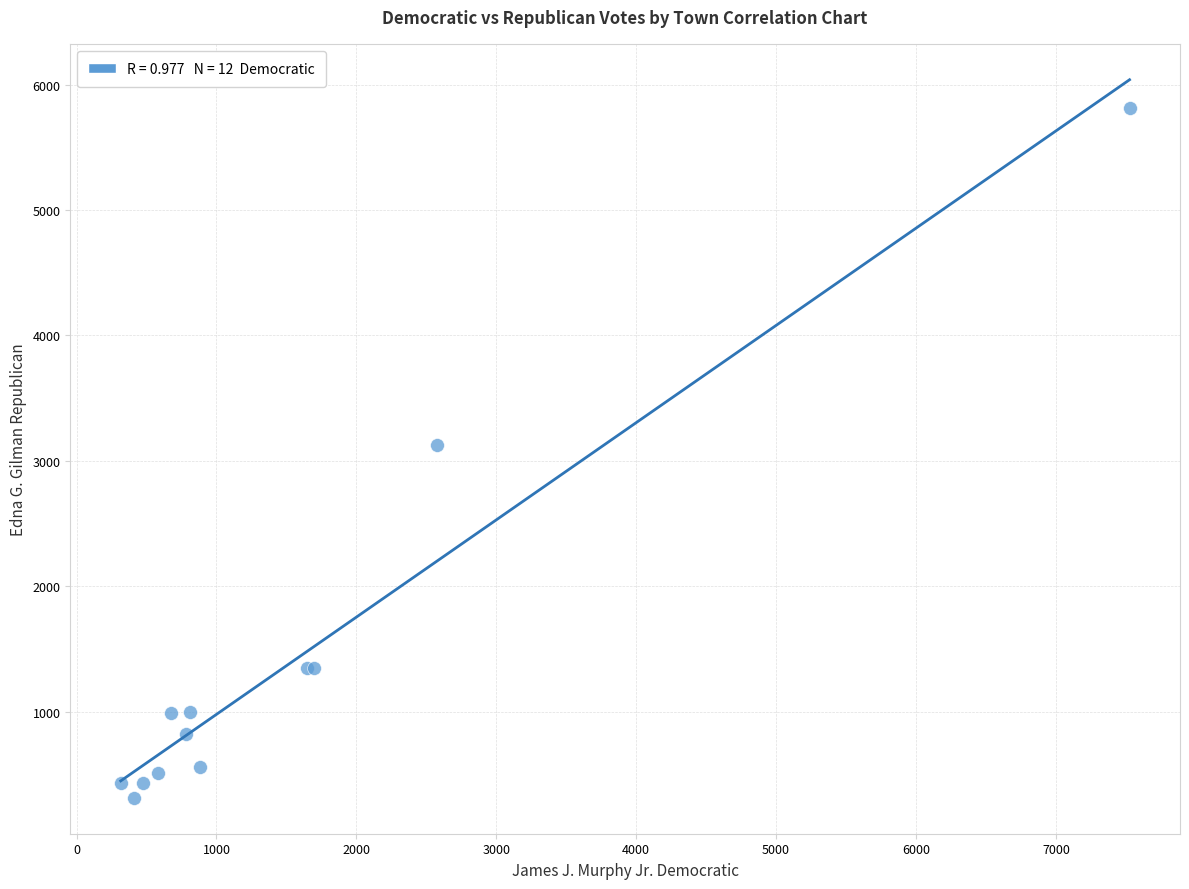

What Y value in the scatter plot is closest to 3063?

3129